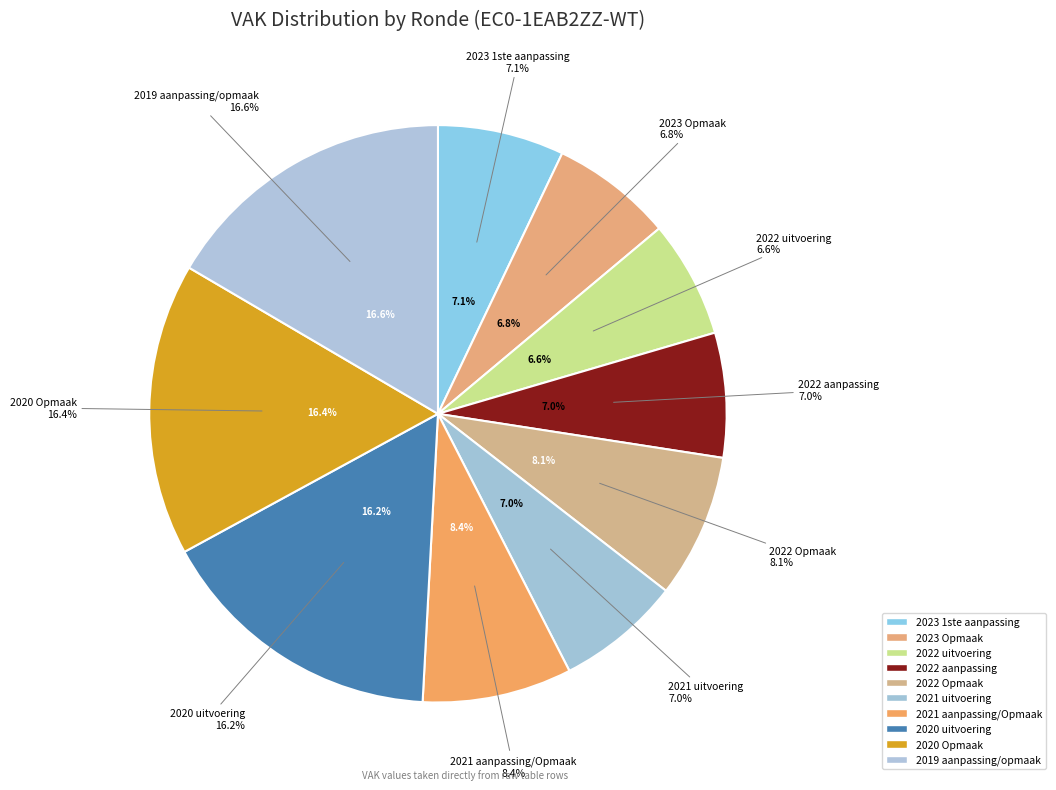

To the nearest percent, what portion does 2021 uitvoering represent?

7%